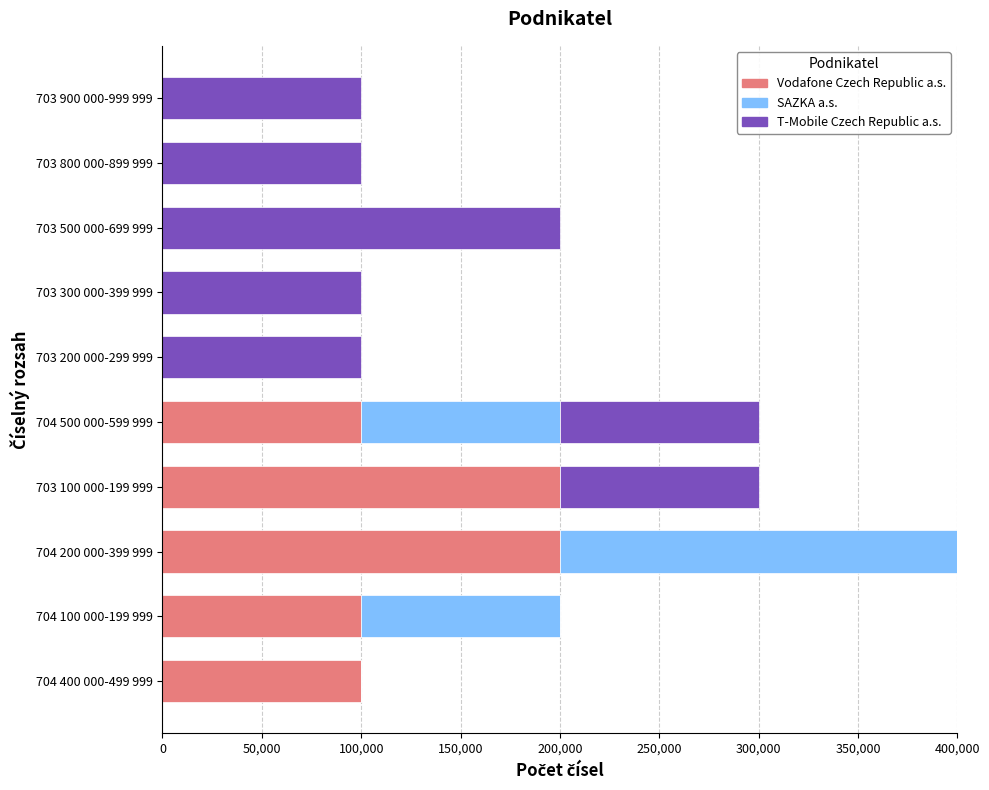

What is the highest value of the Vodafone Czech Republic a.s. series?

200000